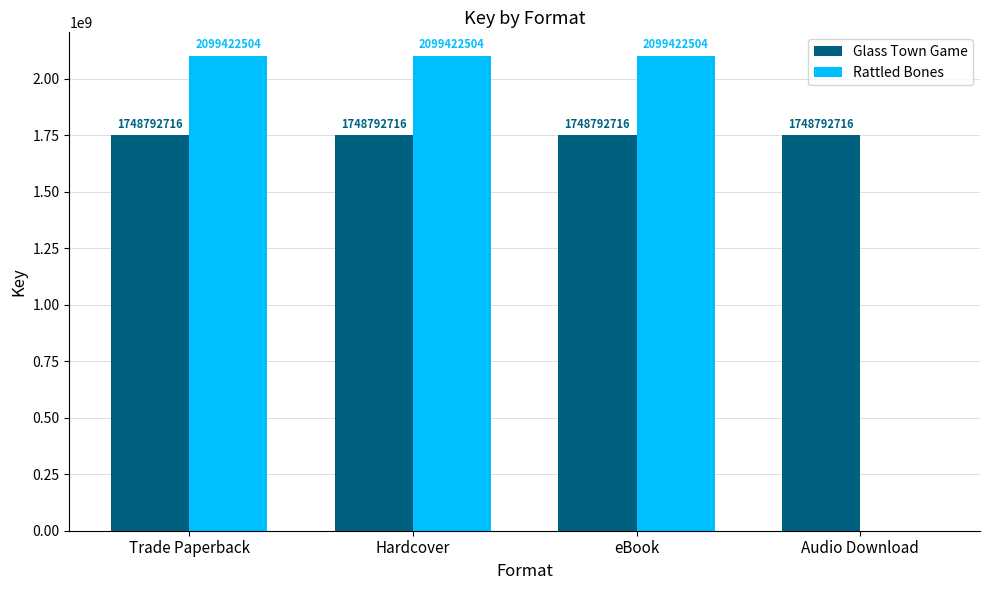

What is the approximate value of Rattled Bones at Hardcover, to the nearest 50?

2099422500